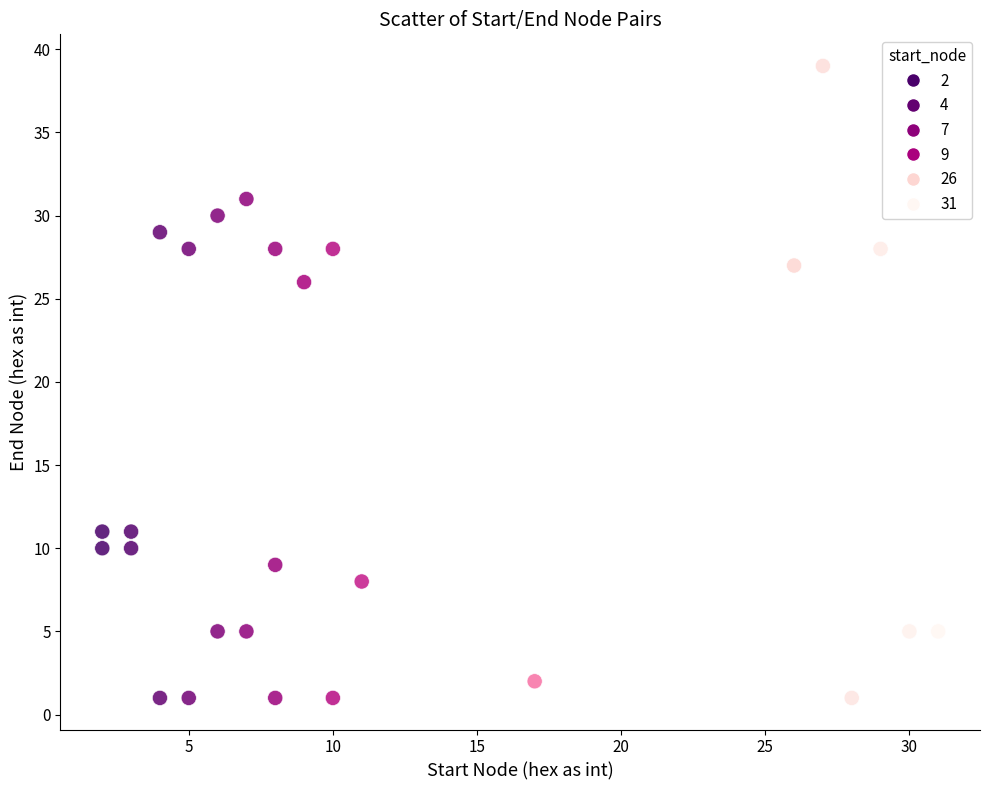

What Y value in the scatter plot is closest to 20?

26